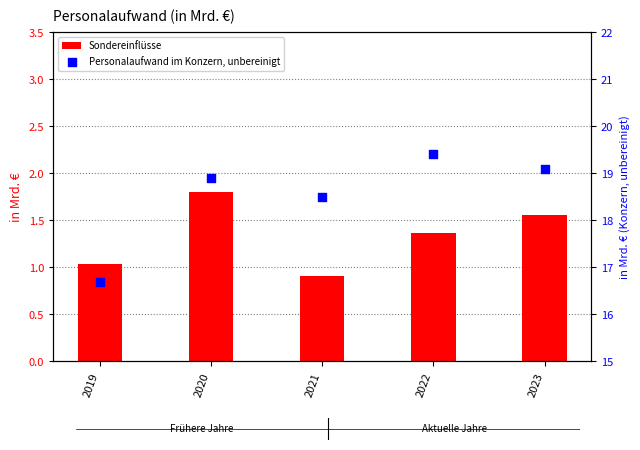

Which series reaches the maximum Y coordinate?

Personalaufwand im Konzern, unbereinigt